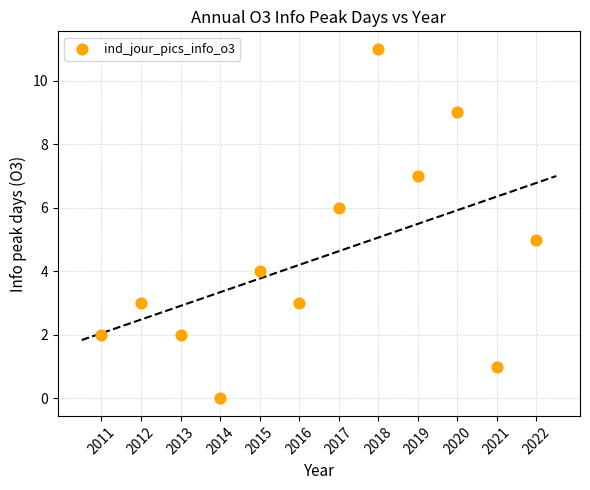

What is the average X value?

2016